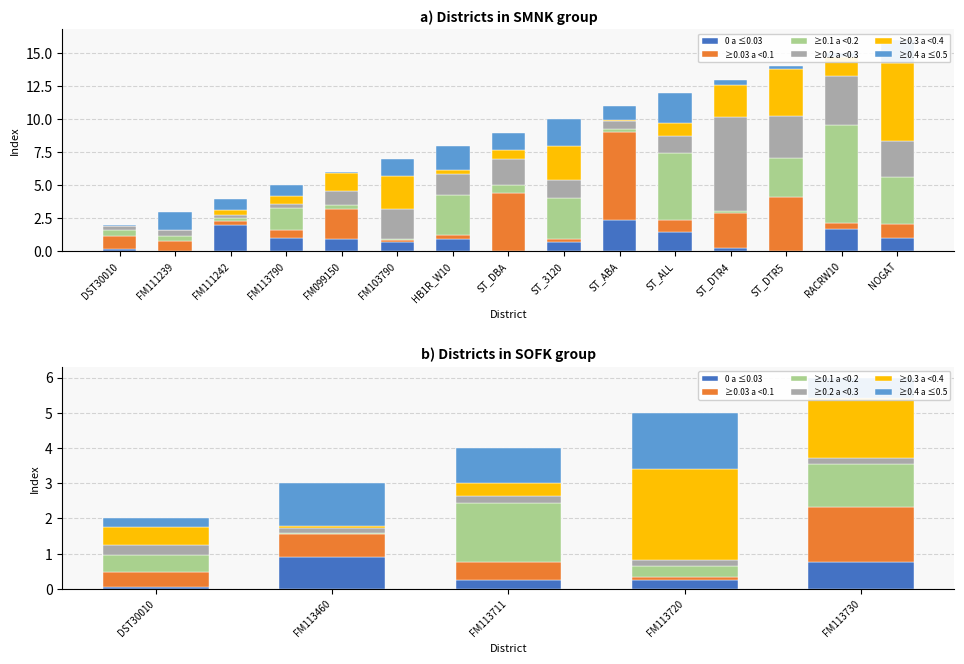

True or false: ≥0.3 a <0.4 has a value of 0.1 at FM113460.

False